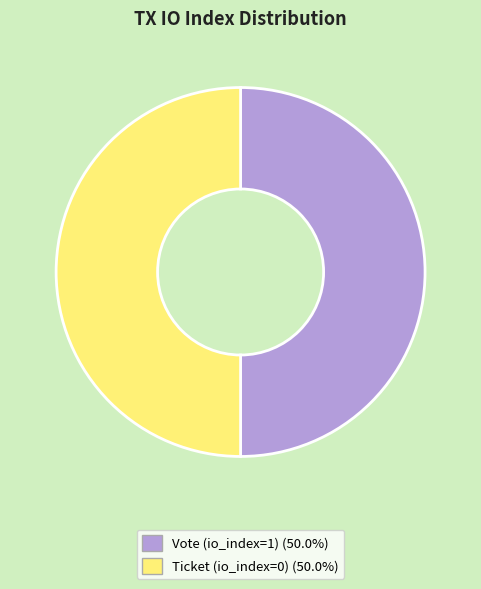

What is the smallest slice in the pie chart?

Ticket tx (io_index=0)